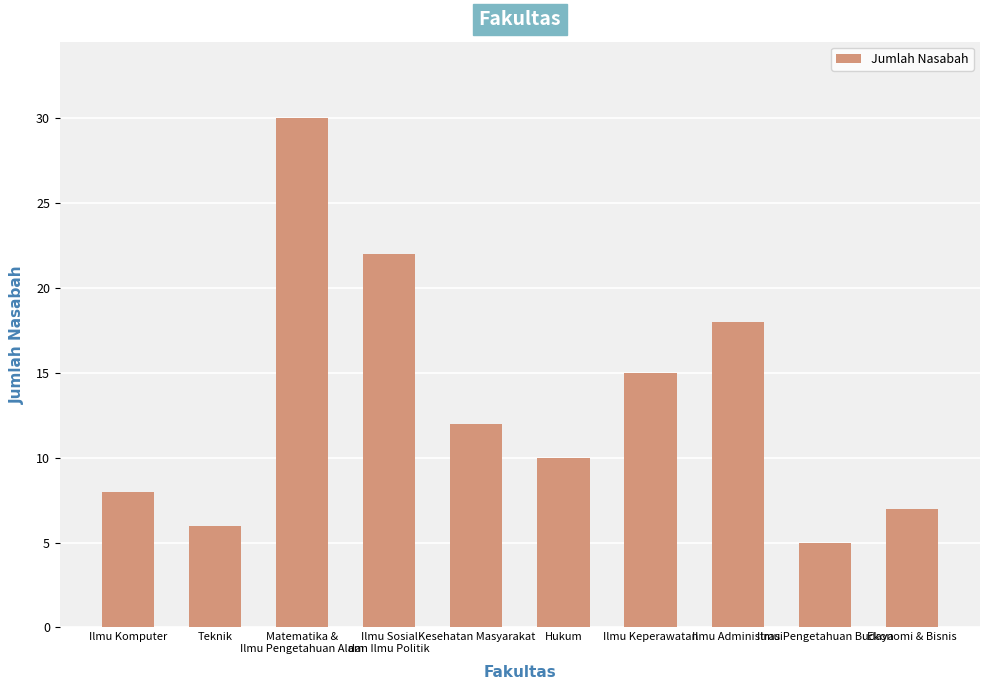

What is the label of the 10th bar from the right?

Ilmu Komputer